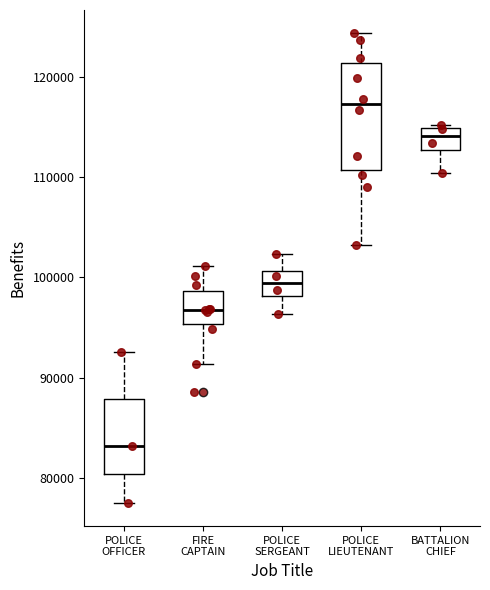

Where is the lower edge of the box for POLICE OFFICER on the y-axis? The values are not printed on the chart, so give them approximately, as read against the axis.

80000